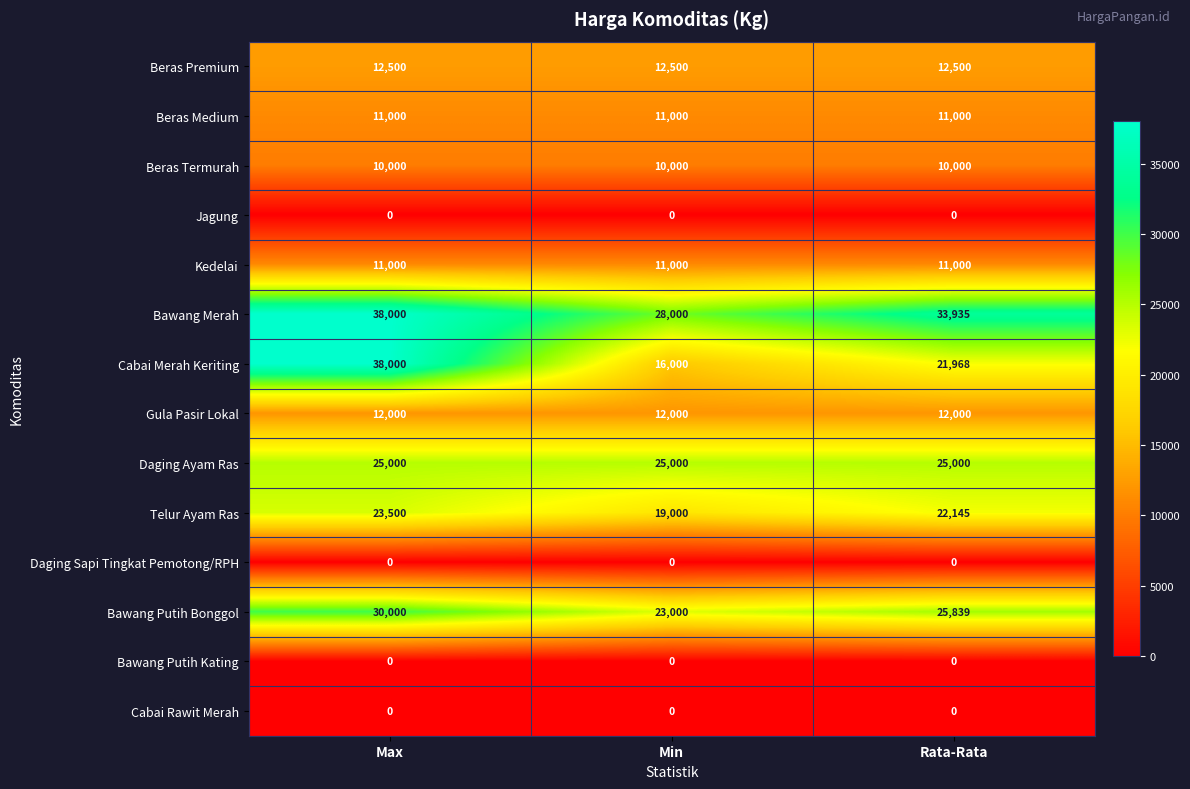

At which category does the chart reach its peak across all series?

Max